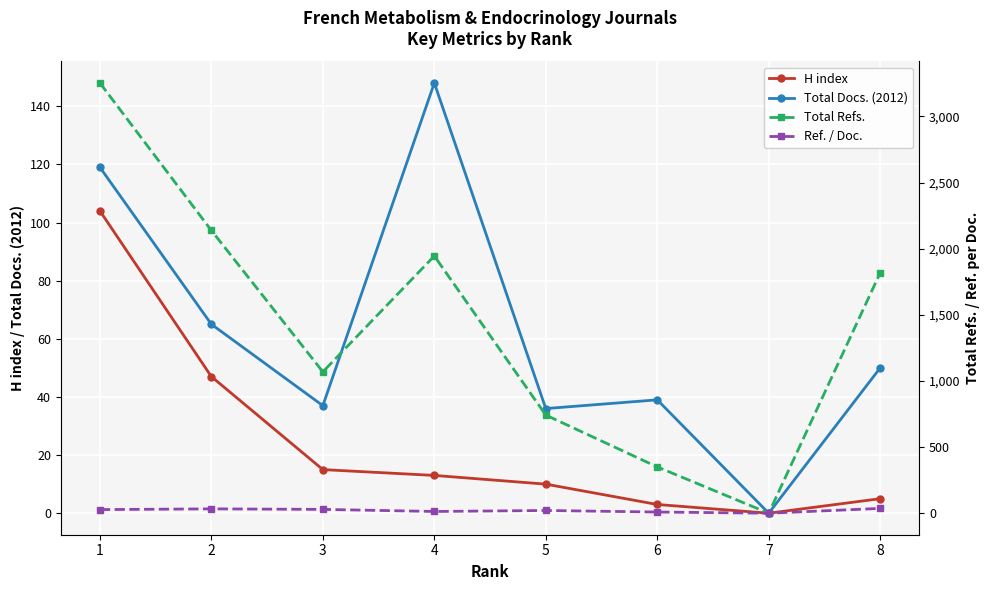

Which label corresponds to the smallest value in the chart?

7